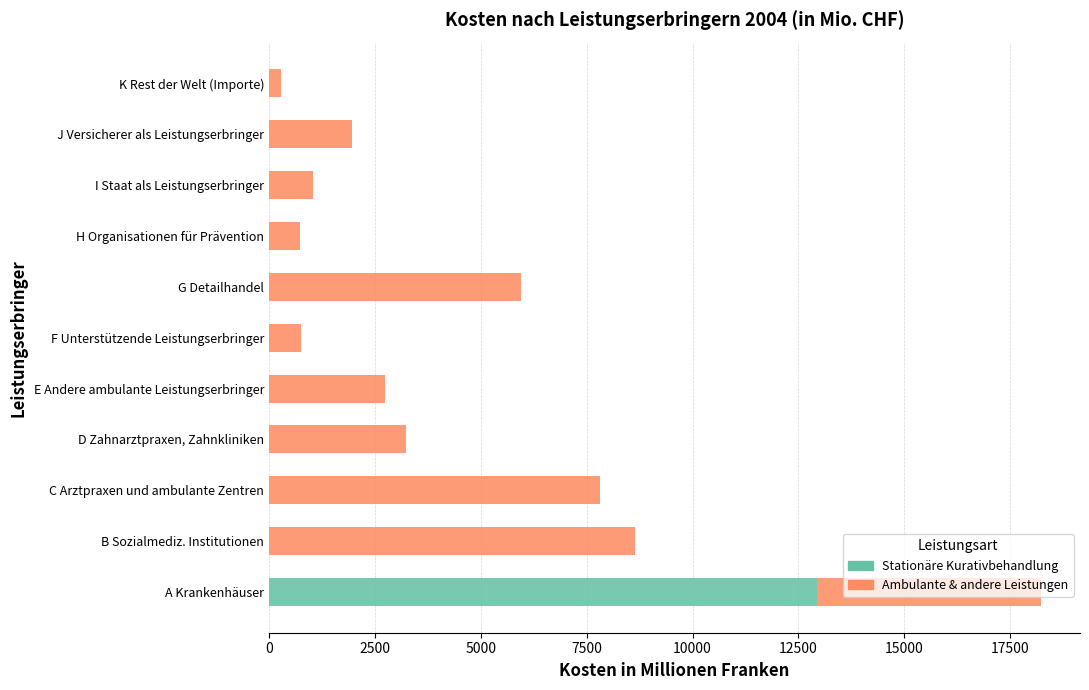

What is the average value of the Stationäre Kurativbehandlung series?

1175.2